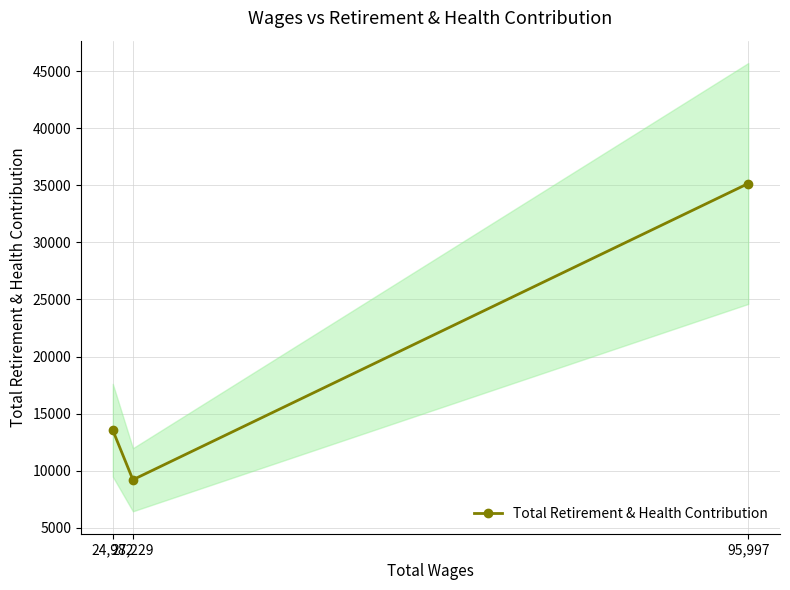

Does the chart have visible grid lines?

Yes